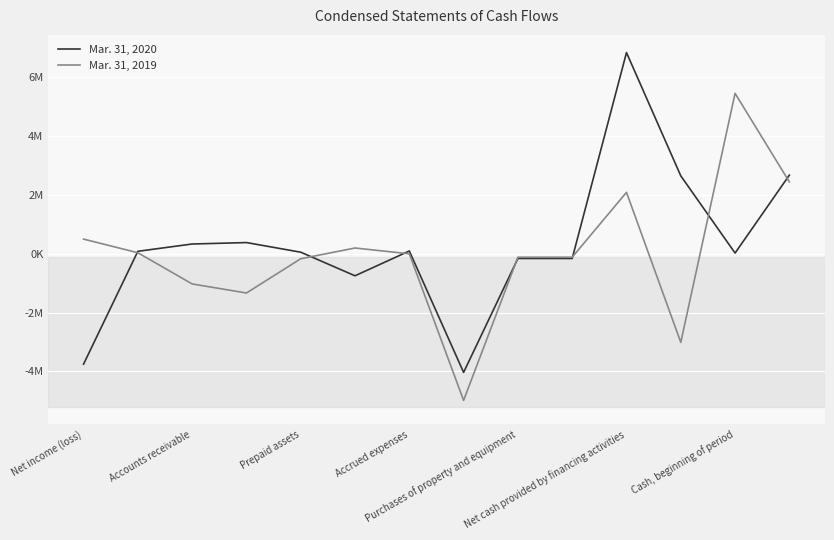

Which category has the highest value in the Mar. 31, 2020 series?

Net cash provided by financing activities